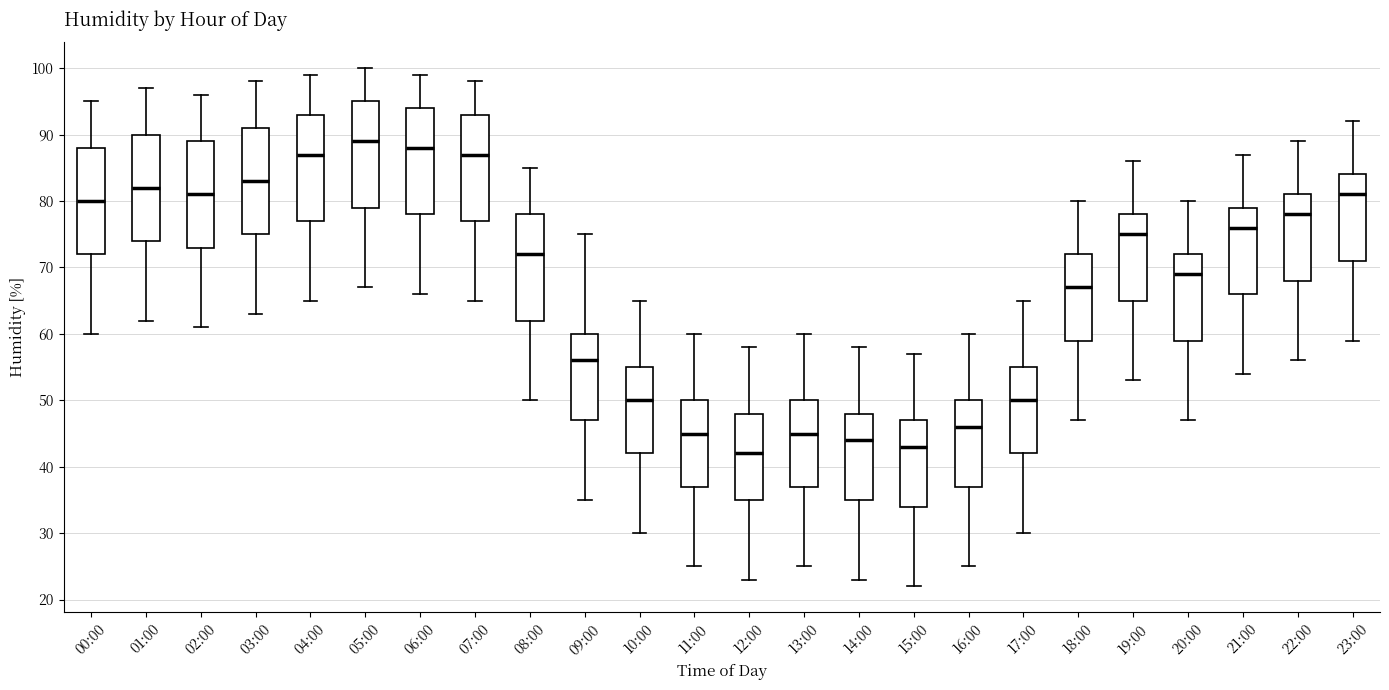

Reading left to right, transcribe this box plot: for each box, give where its median line is, the range the box spans, and where its two whiskers end, as read against the y-axis. The values are not printed on the chart, so give them approximately, as read against the axis.

00:00: median 80, box 72 to 88, whiskers 60 to 95
01:00: median 82, box 74 to 90, whiskers 62 to 97
02:00: median 81, box 73 to 89, whiskers 61 to 96
03:00: median 83, box 75 to 91, whiskers 63 to 98
04:00: median 87, box 77 to 93, whiskers 65 to 99
05:00: median 89, box 79 to 95, whiskers 67 to 100
06:00: median 88, box 78 to 94, whiskers 66 to 99
07:00: median 87, box 77 to 93, whiskers 65 to 98
08:00: median 72, box 62 to 78, whiskers 50 to 85
09:00: median 56, box 47 to 60, whiskers 35 to 75
10:00: median 50, box 42 to 55, whiskers 30 to 65
11:00: median 45, box 37 to 50, whiskers 25 to 60
12:00: median 42, box 35 to 48, whiskers 23 to 58
13:00: median 45, box 37 to 50, whiskers 25 to 60
14:00: median 44, box 35 to 48, whiskers 23 to 58
15:00: median 43, box 34 to 47, whiskers 22 to 57
16:00: median 46, box 37 to 50, whiskers 25 to 60
17:00: median 50, box 42 to 55, whiskers 30 to 65
18:00: median 67, box 59 to 72, whiskers 47 to 80
19:00: median 75, box 65 to 78, whiskers 53 to 86
20:00: median 69, box 59 to 72, whiskers 47 to 80
21:00: median 76, box 66 to 79, whiskers 54 to 87
22:00: median 78, box 68 to 81, whiskers 56 to 89
23:00: median 81, box 71 to 84, whiskers 59 to 92